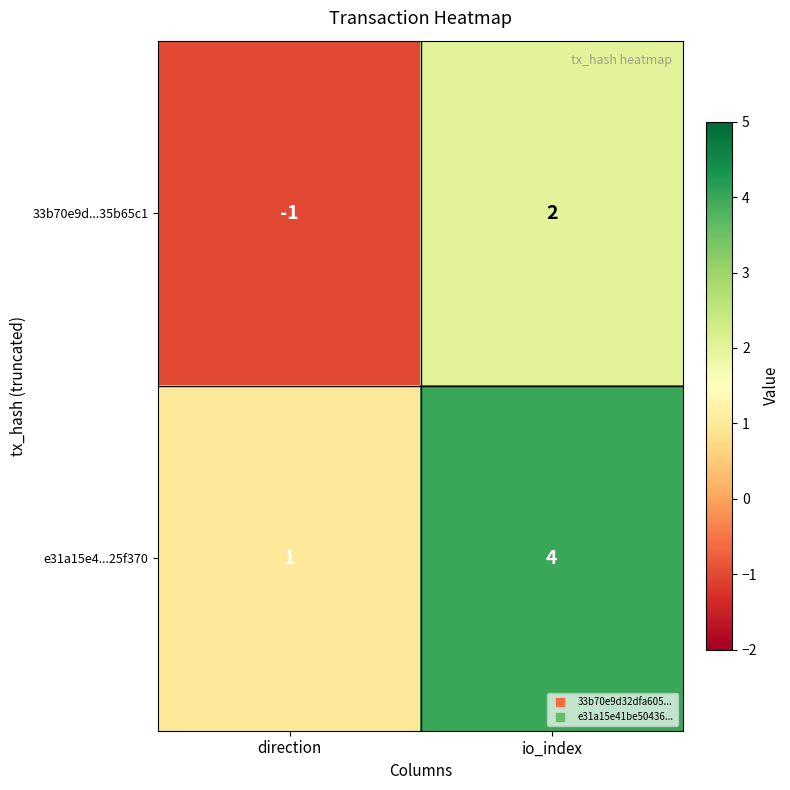

Rank the series at direction from lowest to highest value.

33b70e9d...35b65c1, e31a15e4...25f370